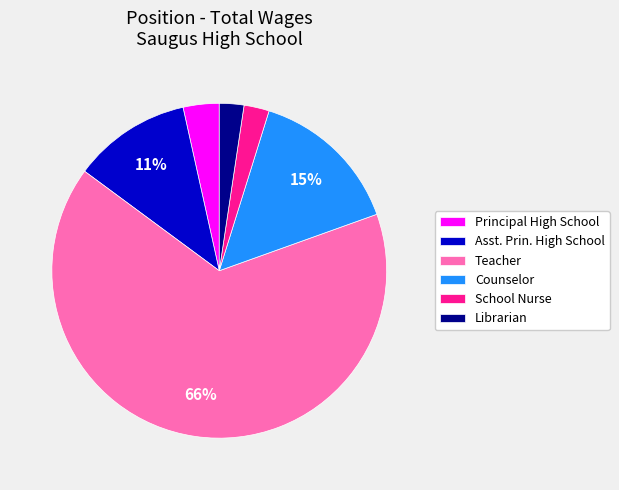

Does any single category account for the majority?

Yes